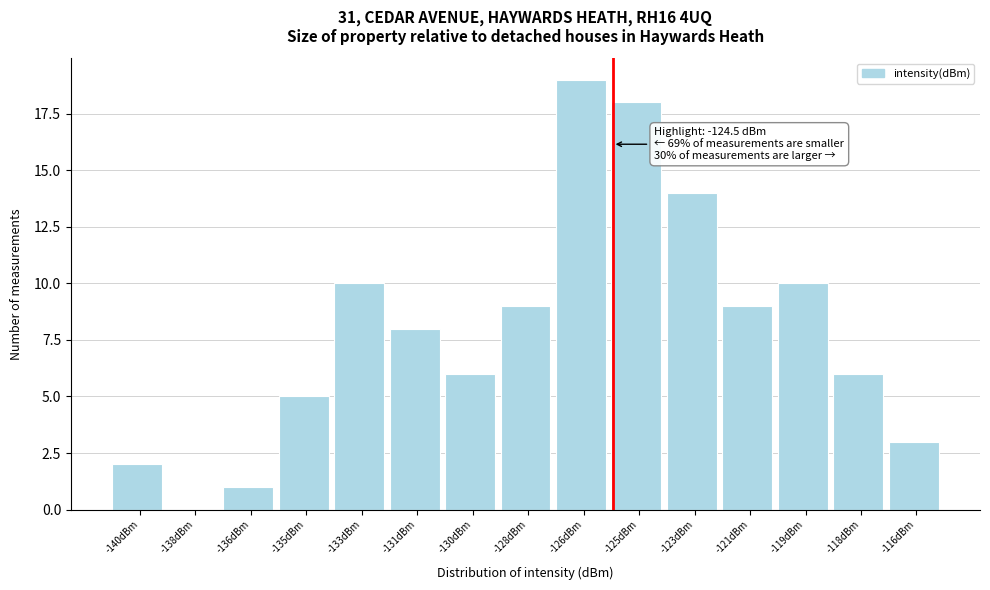

Reading left to right, what are all the values shown in this chart?

-140dBm=2	-138dBm=0	-136dBm=1	-135dBm=5	-133dBm=10	-131dBm=8	-130dBm=6	-128dBm=9	-126dBm=19	-125dBm=18	-123dBm=14	-121dBm=9	-119dBm=10	-118dBm=6	-116dBm=3